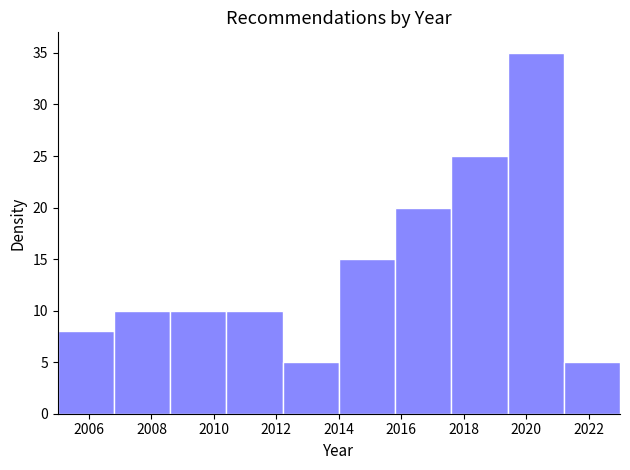

What is the height of the bar covering 2014.0 to 2015.8 on the x-axis? The values are not printed on the chart, so give them approximately, as read against the axis.

15